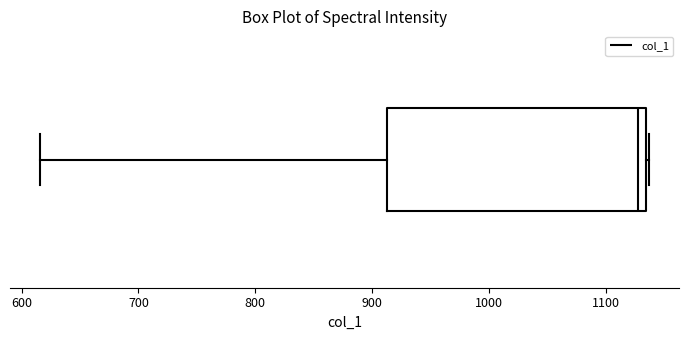

Where is the right edge of the box on the x-axis? The values are not printed on the chart, so give them approximately, as read against the axis.

1130